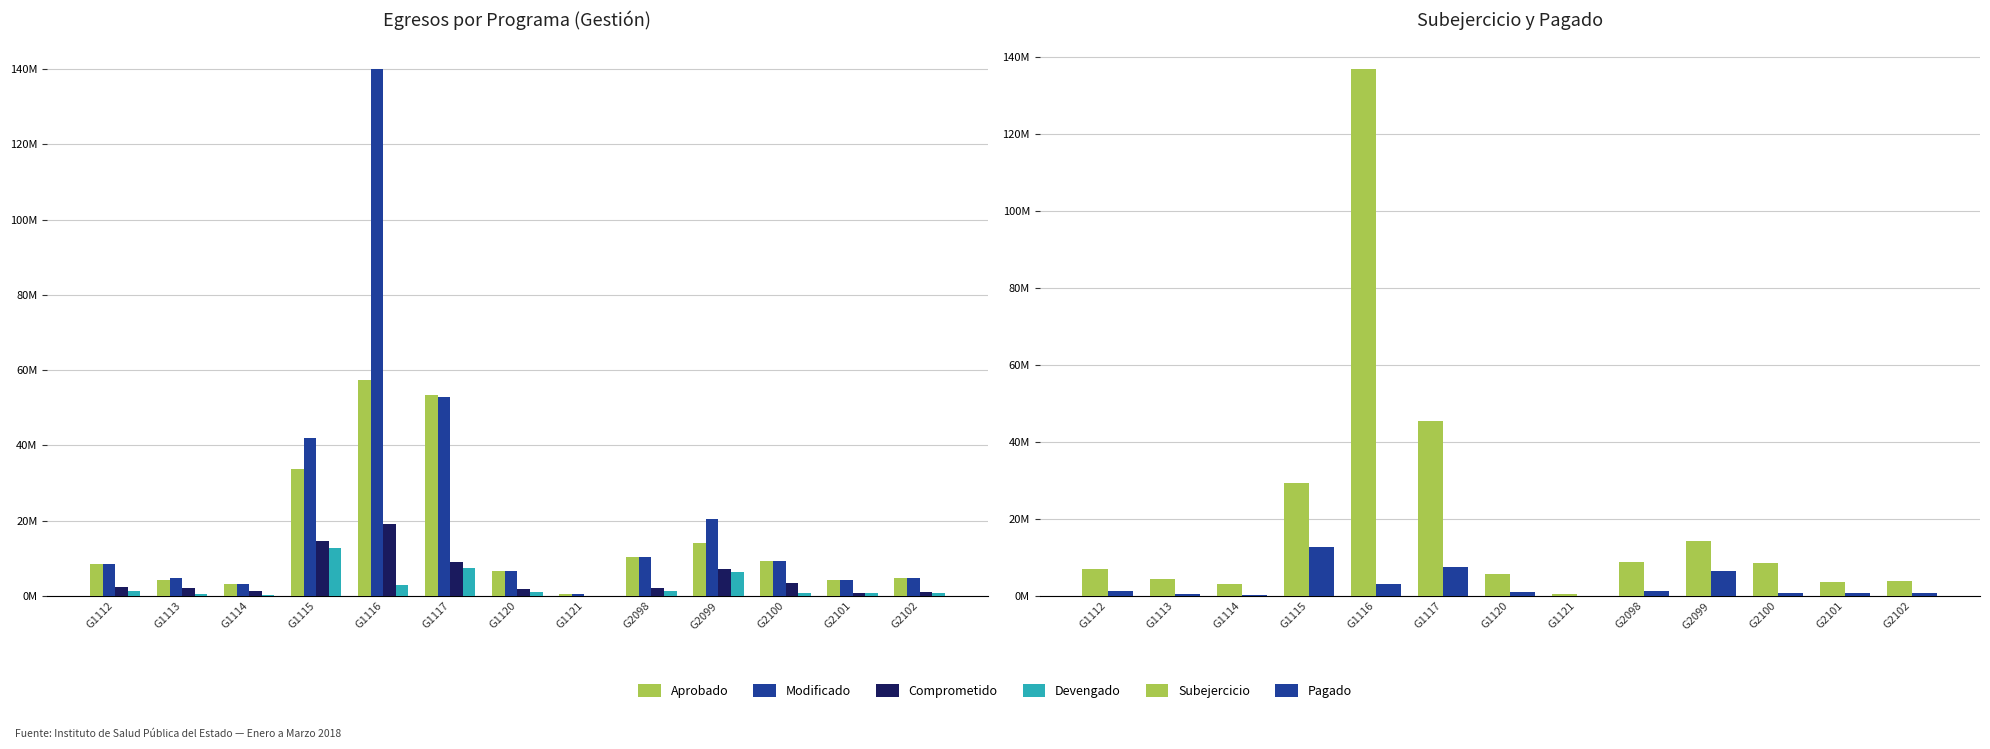

How many bars are there in total?

78